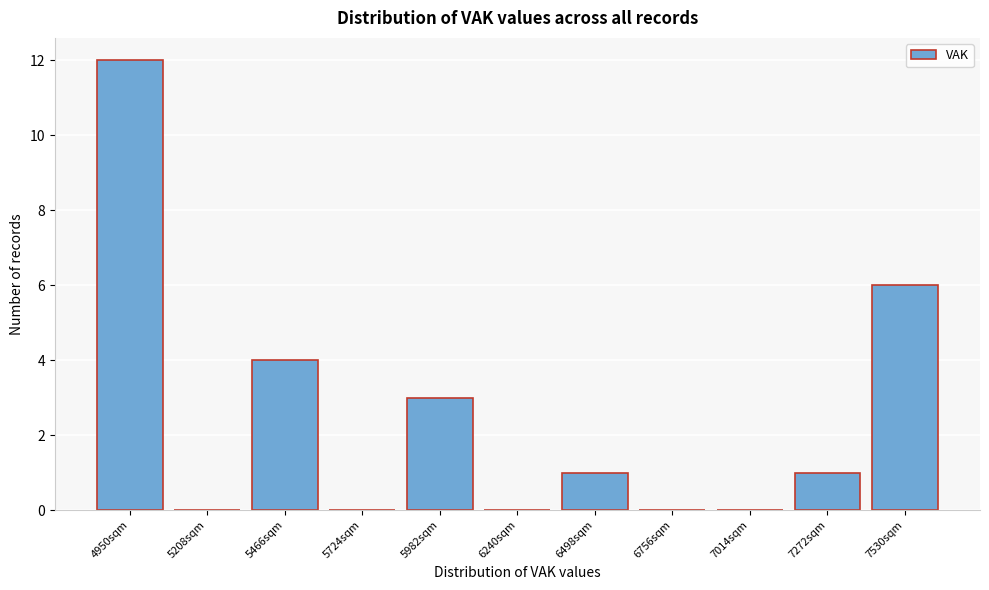

Reading left to right, what are all the values shown in this chart?

4950sqm=12	5208sqm=0	5466sqm=4	5724sqm=0	5982sqm=3	6240sqm=0	6498sqm=1	6756sqm=0	7014sqm=0	7272sqm=1	7530sqm=6